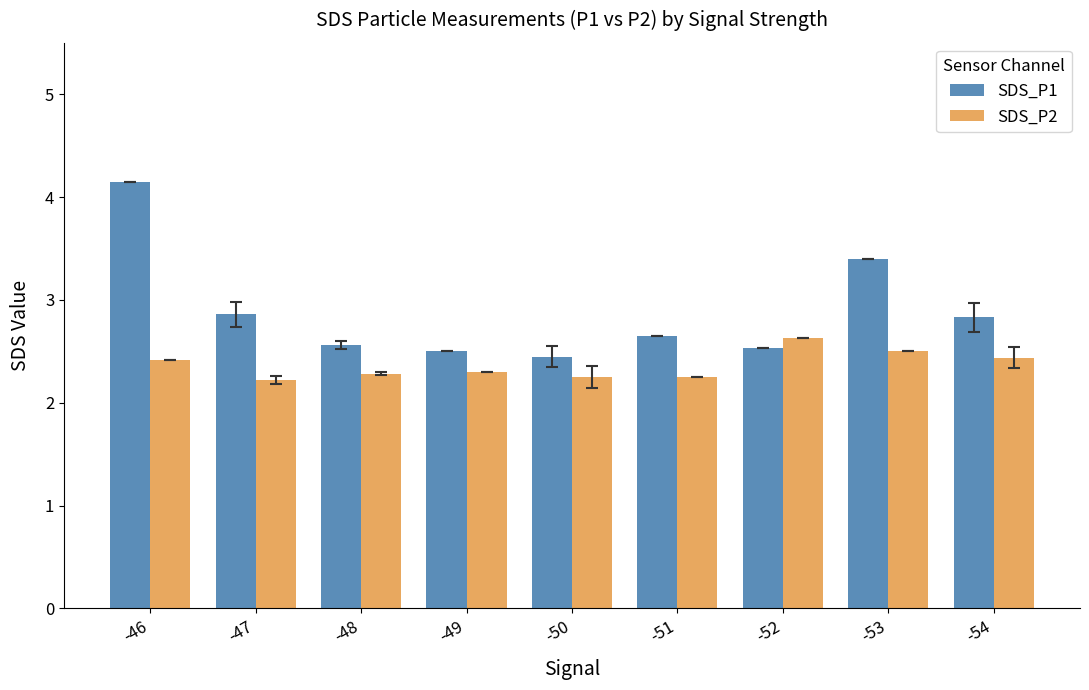

Which series has the largest range (max minus min)?

SDS_P1